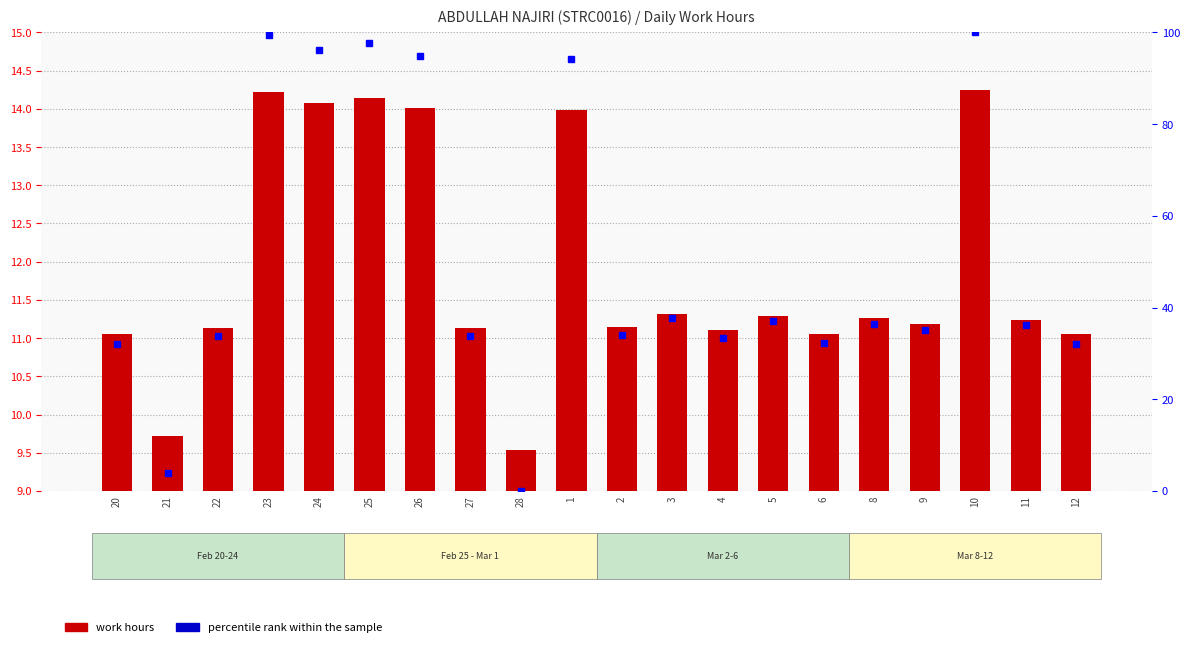

What is the difference between the percentile rank within the sample values at 27 and 3?

4.0